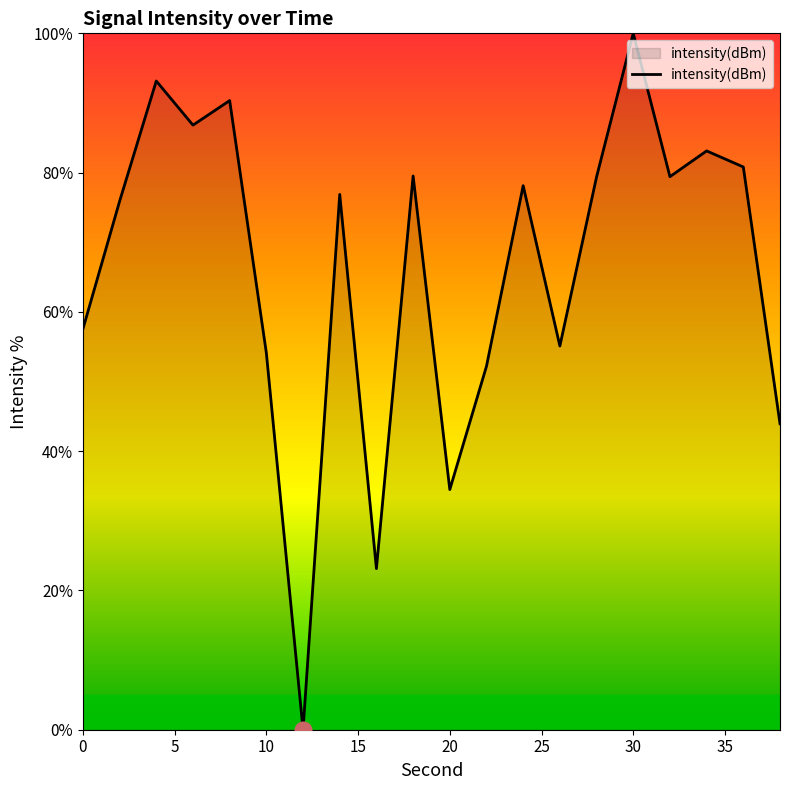

What is the greatest value displayed?

100.0